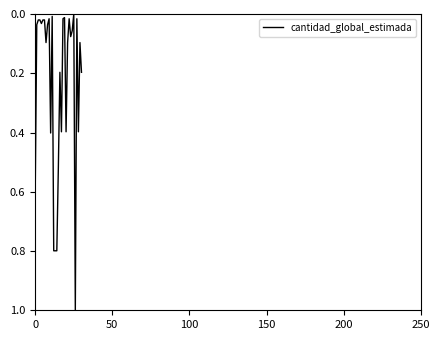

What is the difference between the second highest and minimum values?

0.8